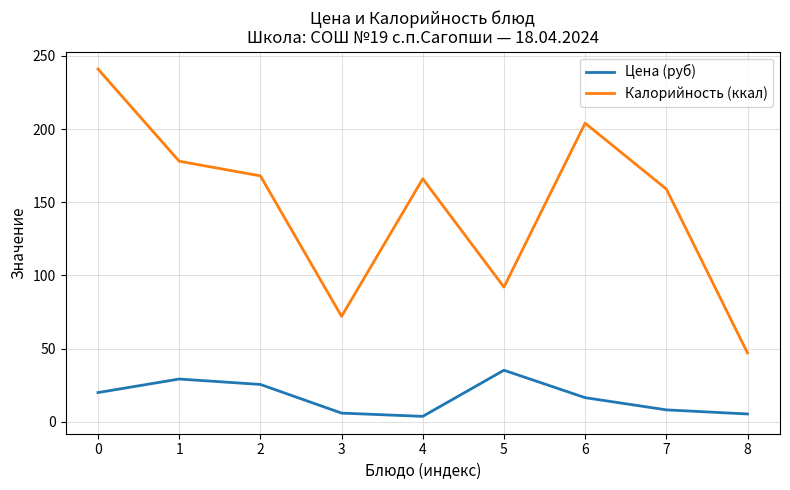

Which series has the widest spread of values?

Калорийность (ккал)